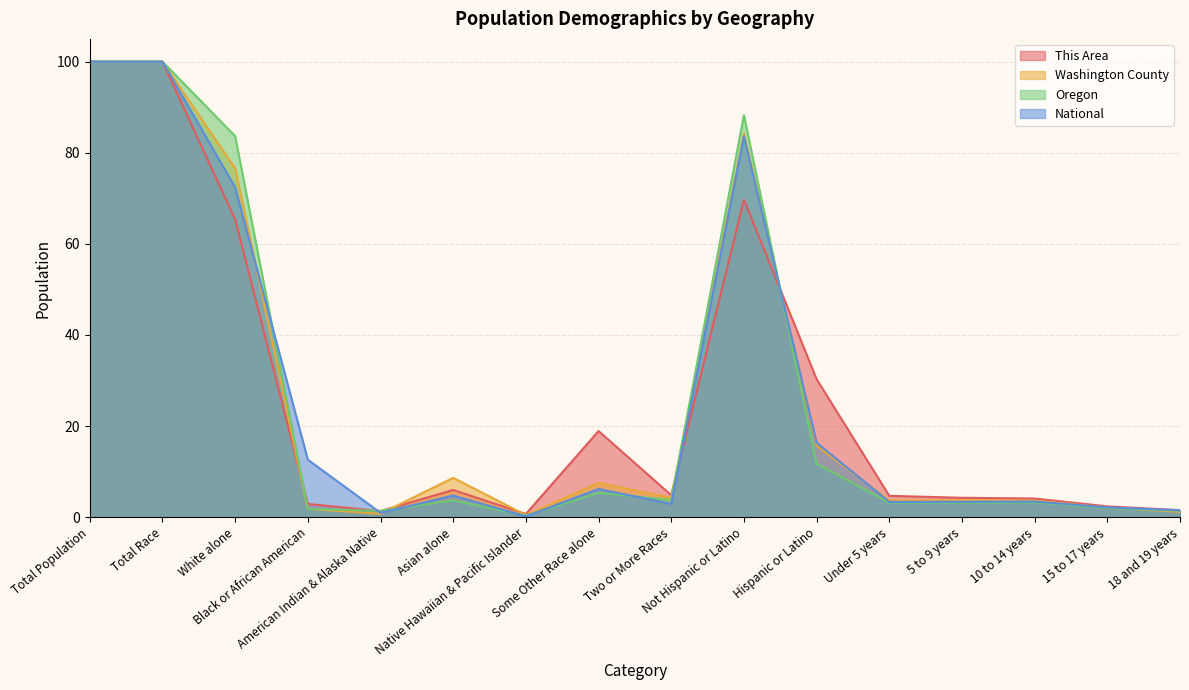

Is it true that Oregon equals 136.9 at White alone?

False